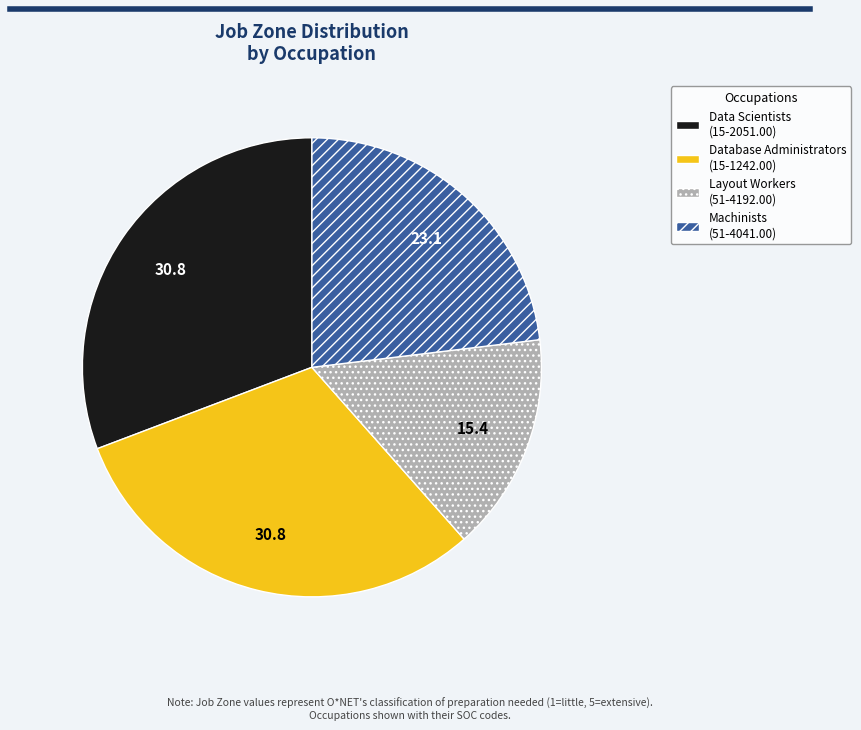

Which slice is the smallest?

Layout Workers (51-4192.00)